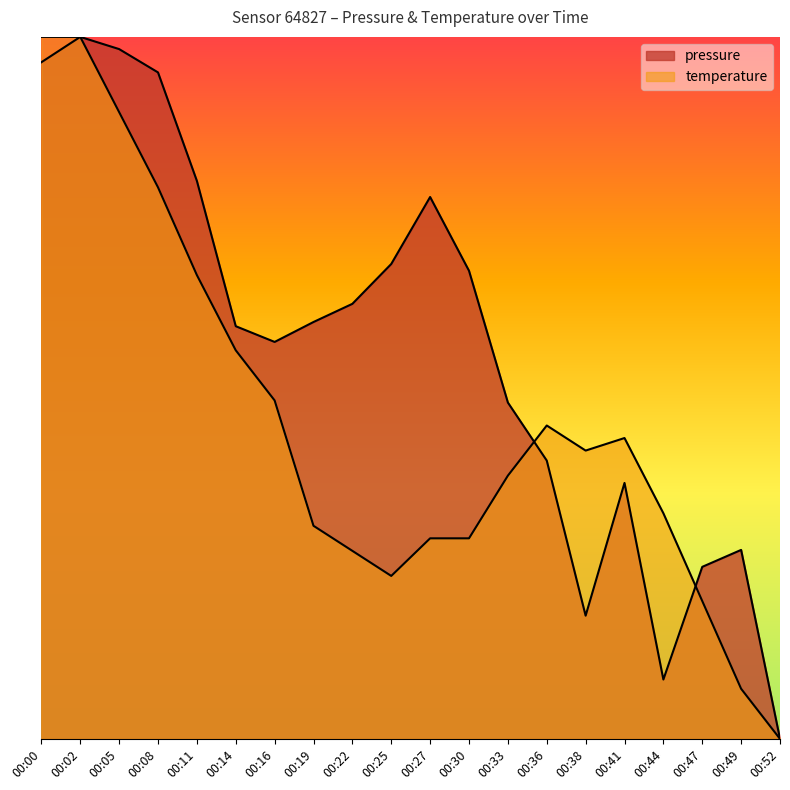

Read the pressure value at 00:02.

1.0